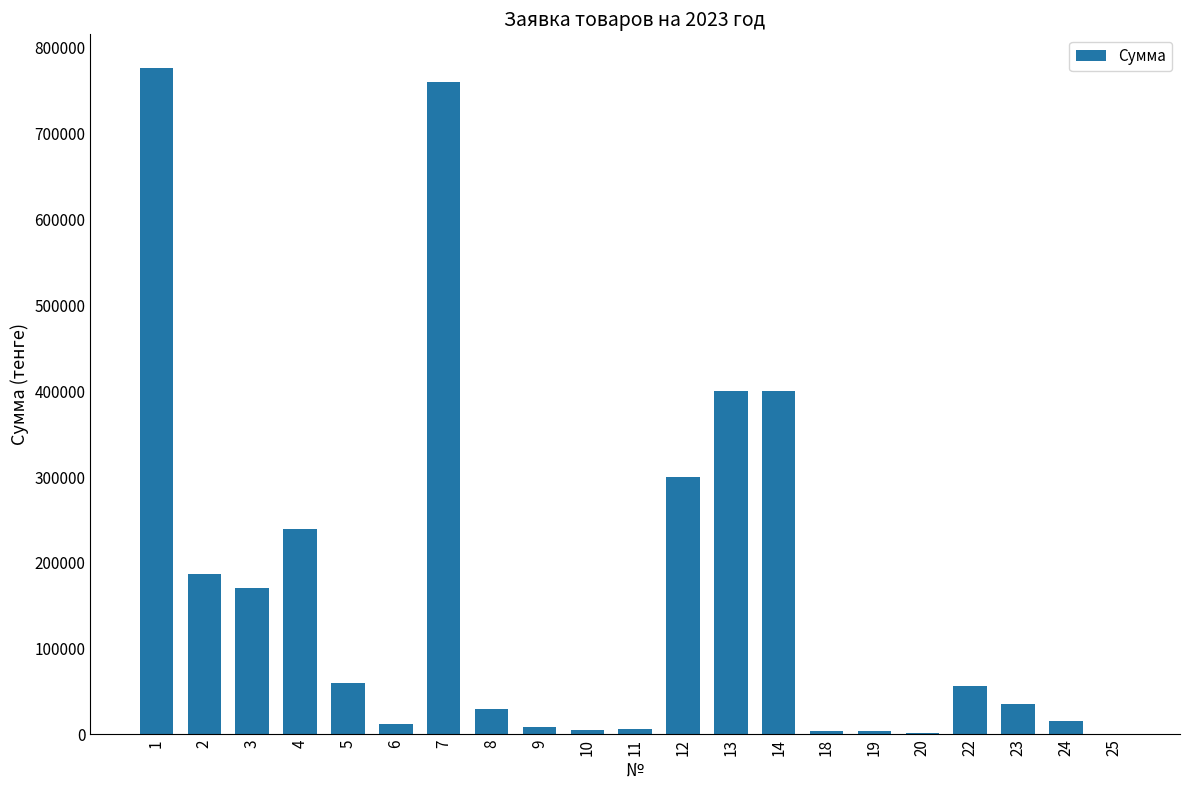

What is the maximum value shown in the chart?

777000